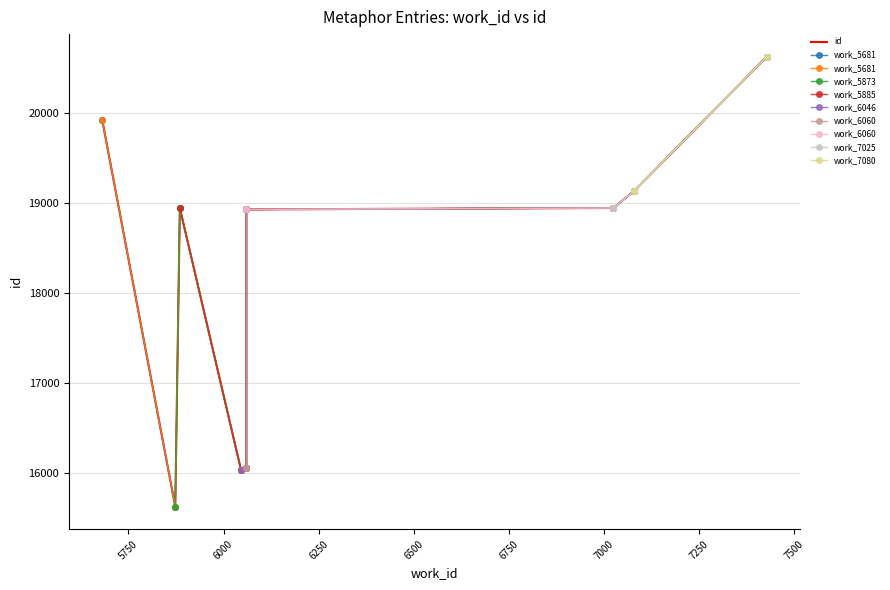

What is the value of the 7th point from the left?

19131